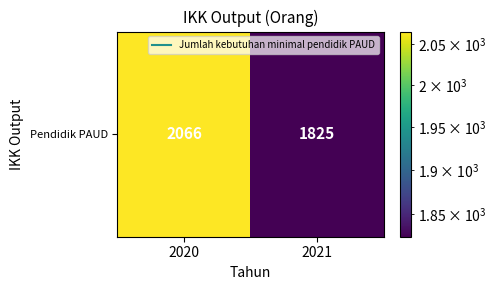

What is the sum of the values at 2020 and 2021?

3891